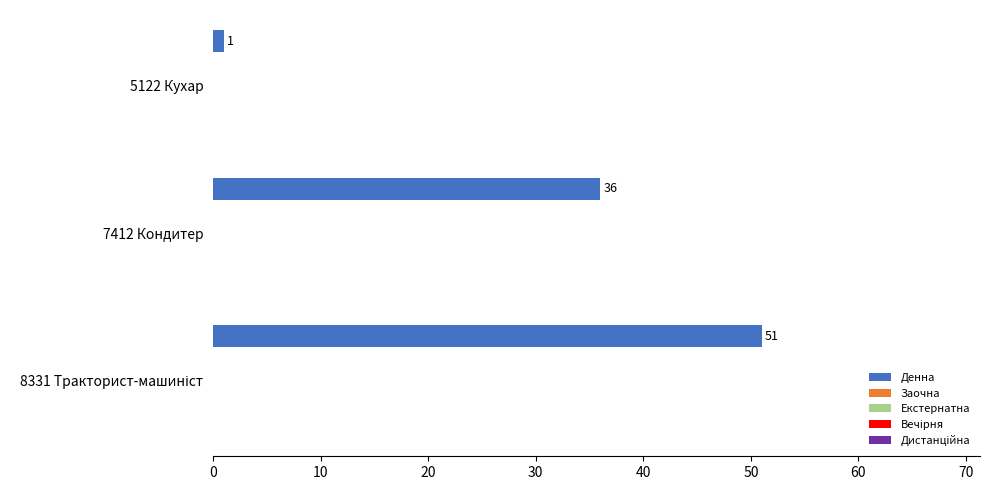

What is the greatest value displayed?

51